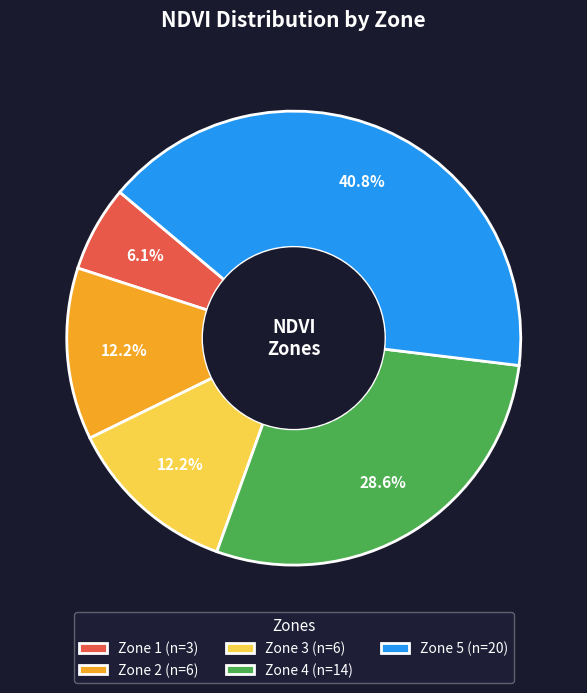

To the nearest percent, what is the difference between the largest and smallest slice percentages?

35%